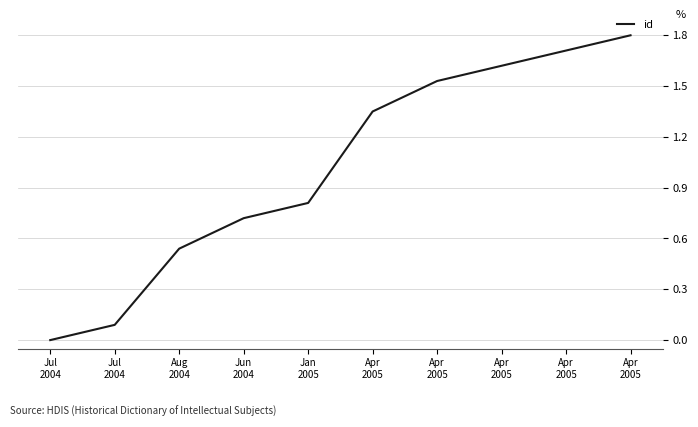

What is the sum of the values at Apr
2005 and Aug
2004?

2.2